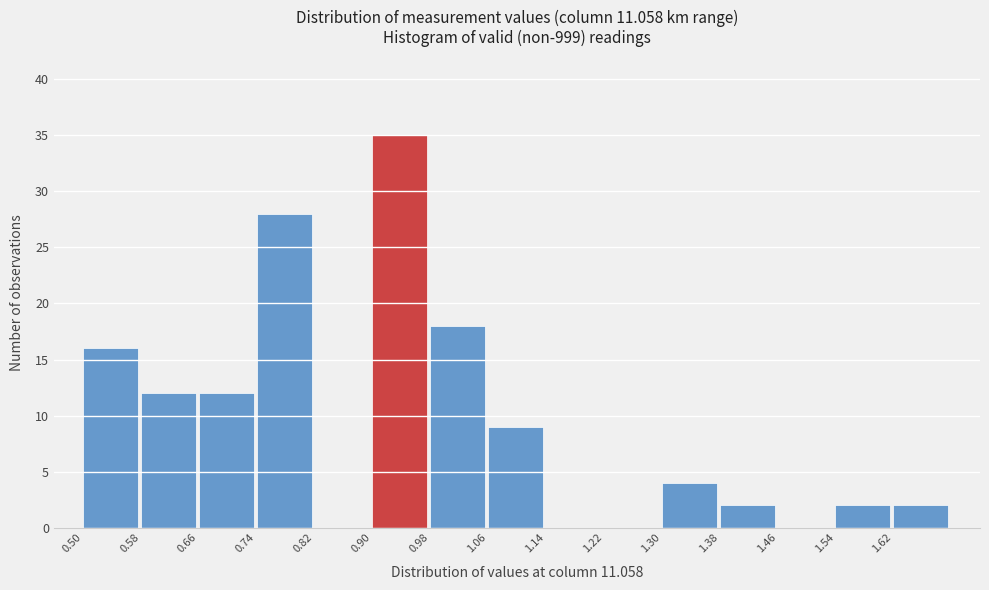

Which range on the x-axis has the tallest bar?

0.90 to 0.98